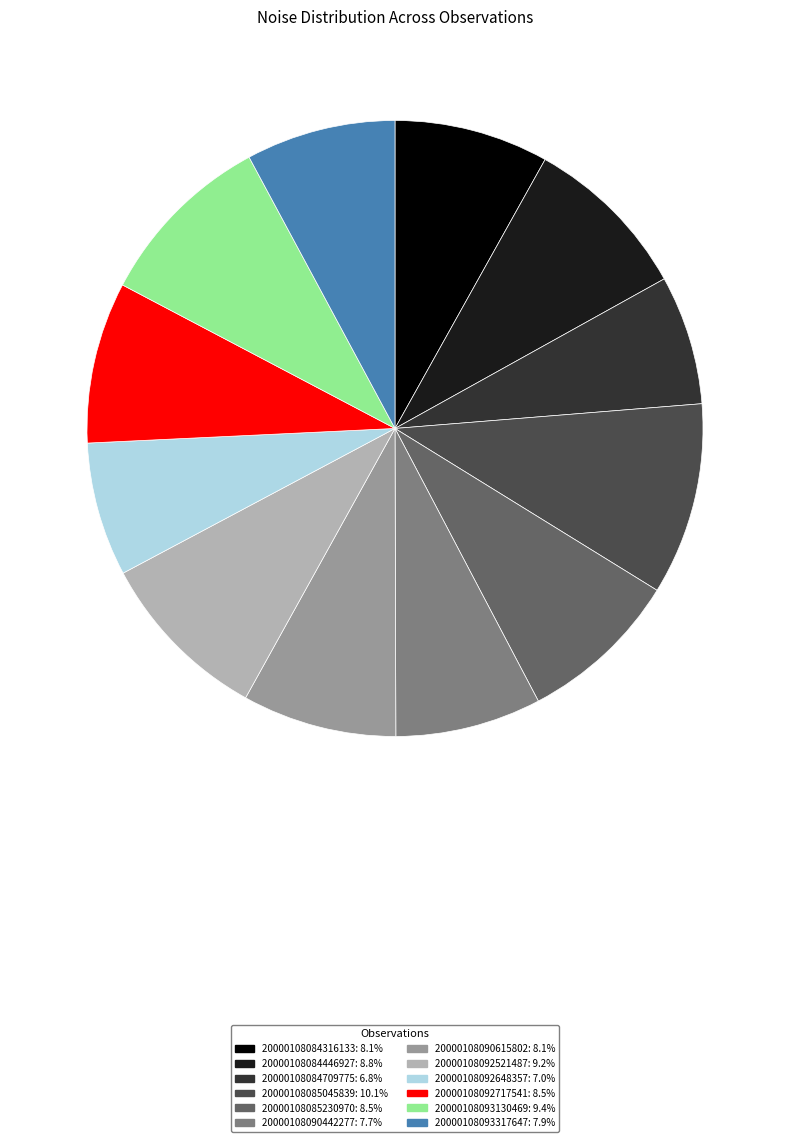

Is 20000108090442277 the majority of the pie?

No